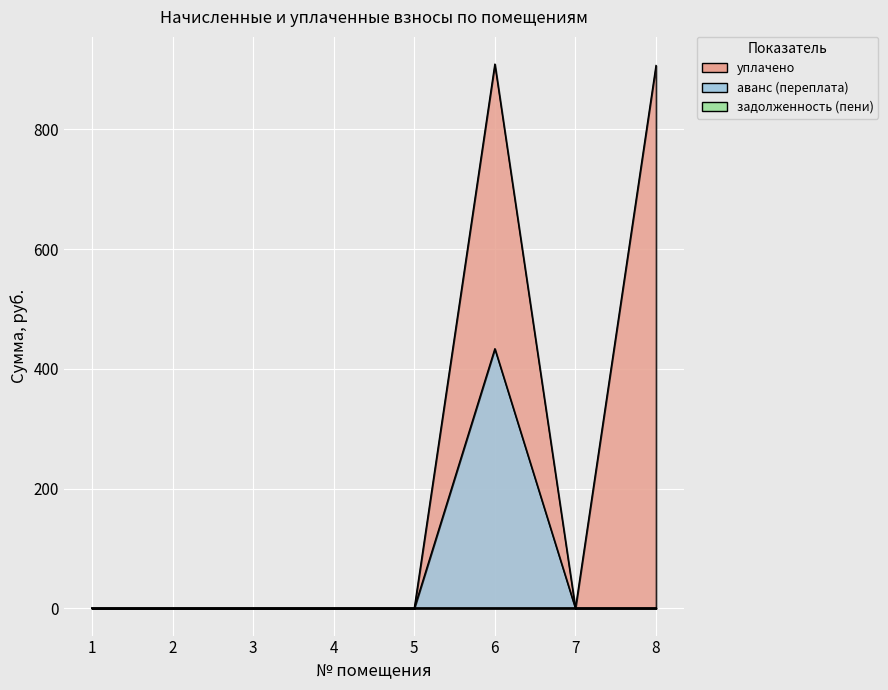

Which series has the largest range (max minus min)?

уплачено